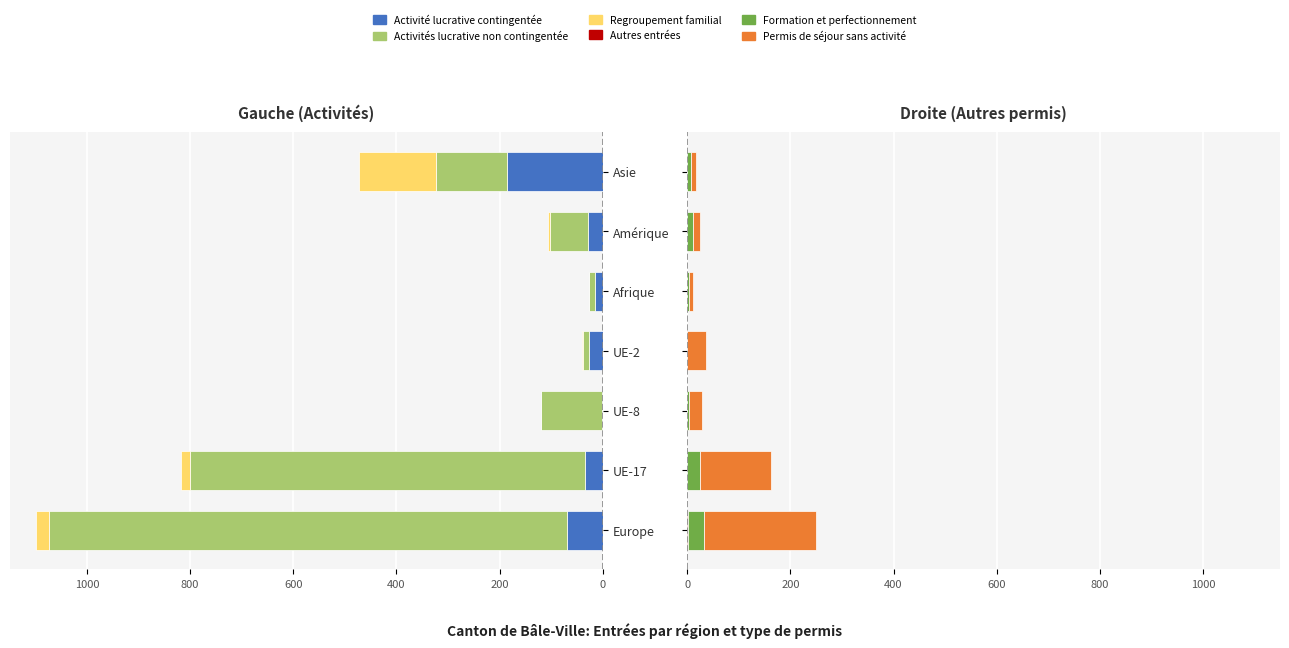

Between UE-17 and Europe, which is larger?

UE-17